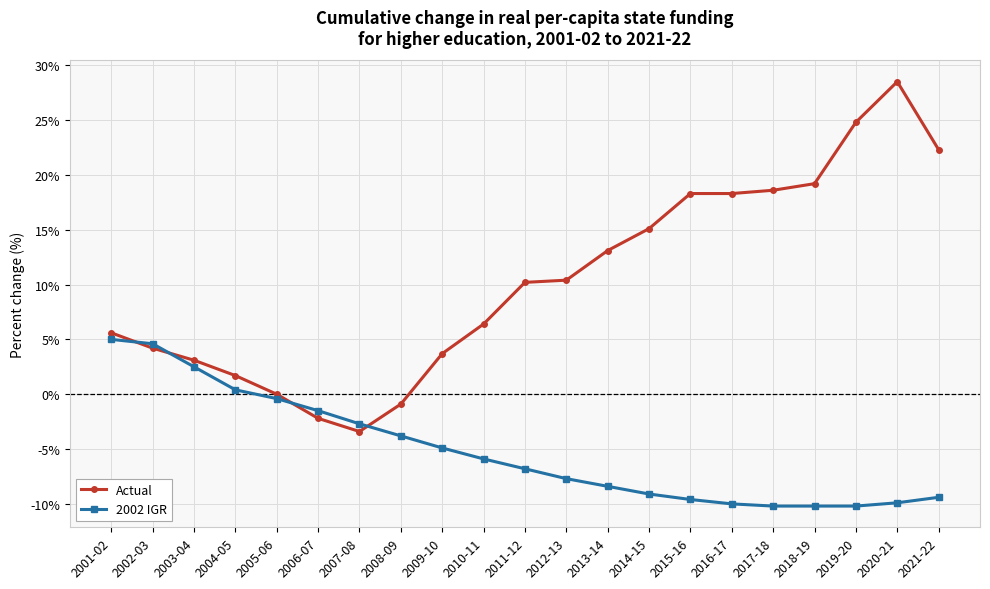

At which label does Actual first exceed 10?

2011-12